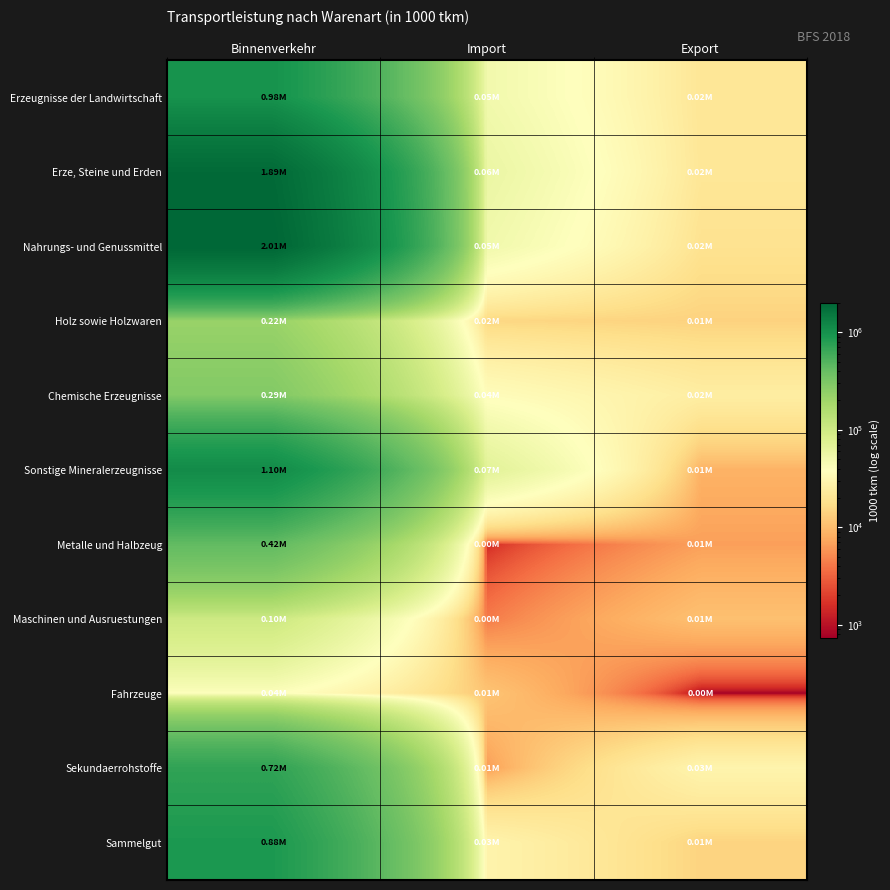

Which series changed the most between Binnenverkehr and Export?

Nahrungs- und Genussmittel